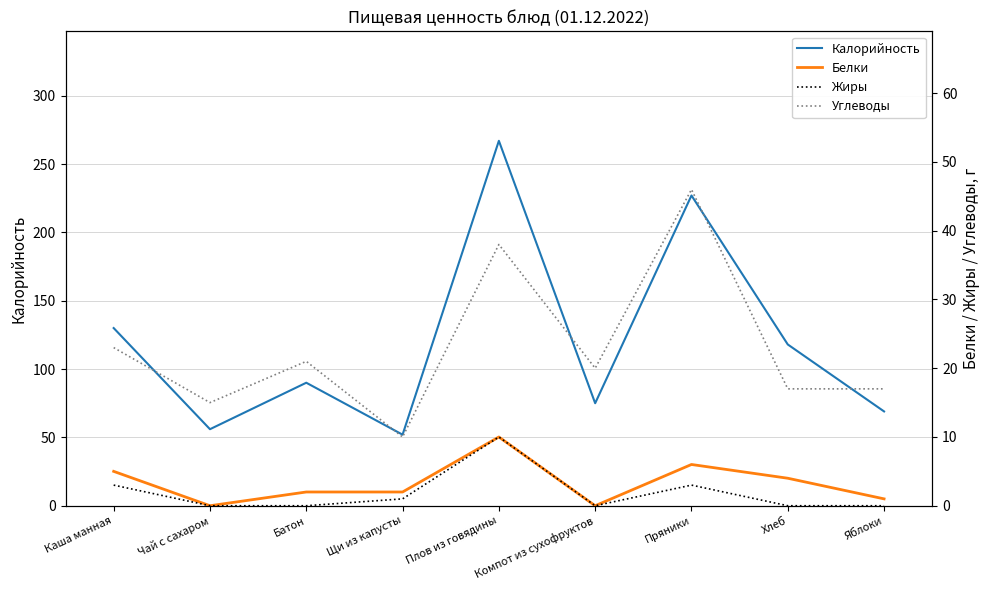

Is it true that Жиры equals 17 at Плов из говядины?

False